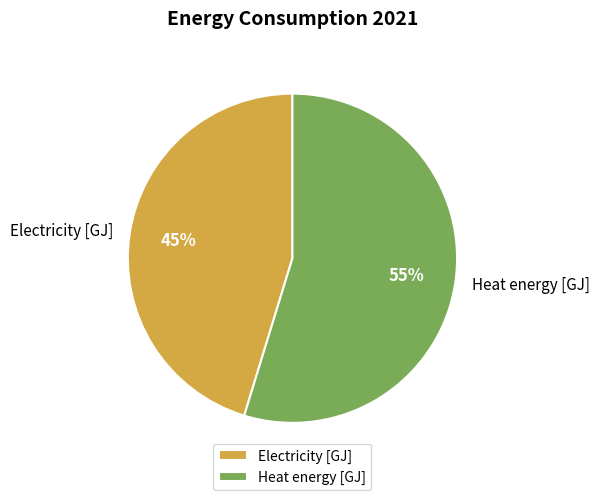

To the nearest percent, what is the combined percentage of Electricity [GJ] and Heat energy [GJ]?

100%